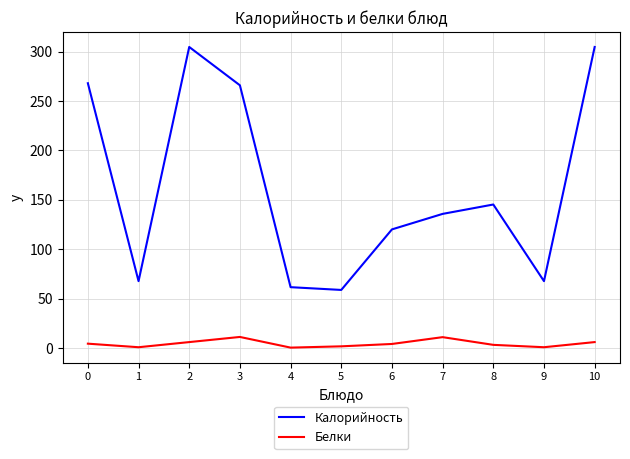

Is the value of Калорийность at 6 greater than the value of Белки at 3?

Yes